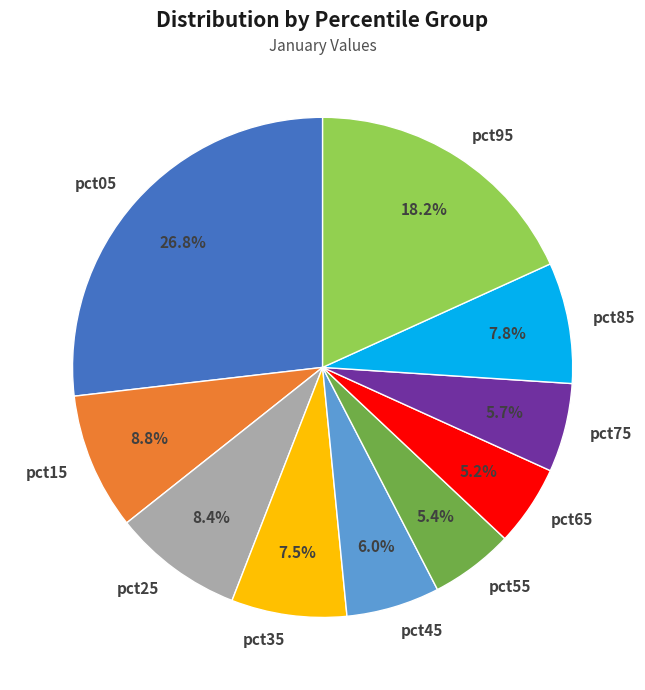

Do pct15 and pct75 together represent more than half of the pie?

No